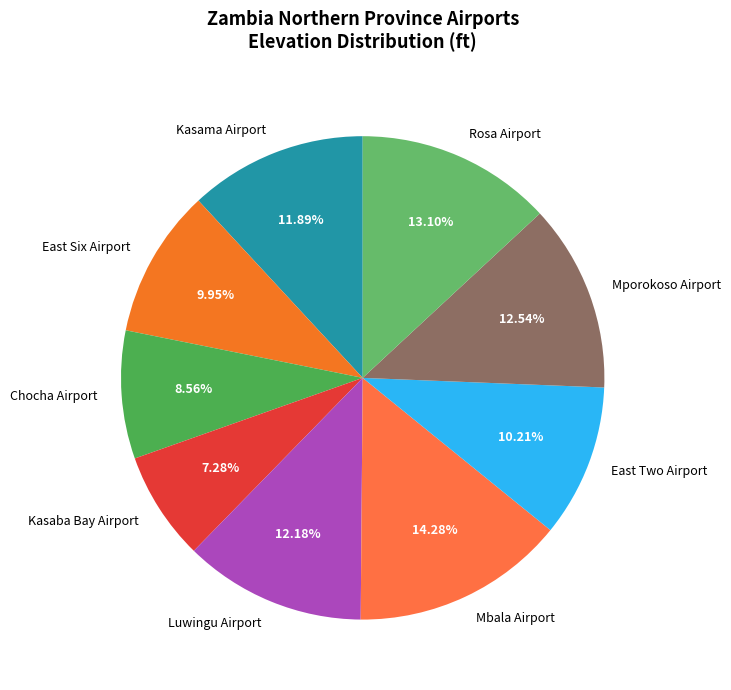

The Mbala Airport slice represents 27% of the pie. True or false?

False